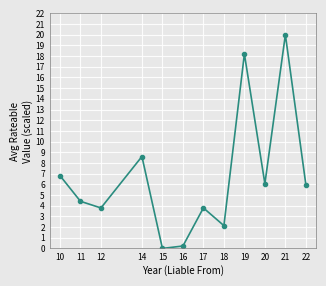

True or false: the data shows 0.0 at 15.

True